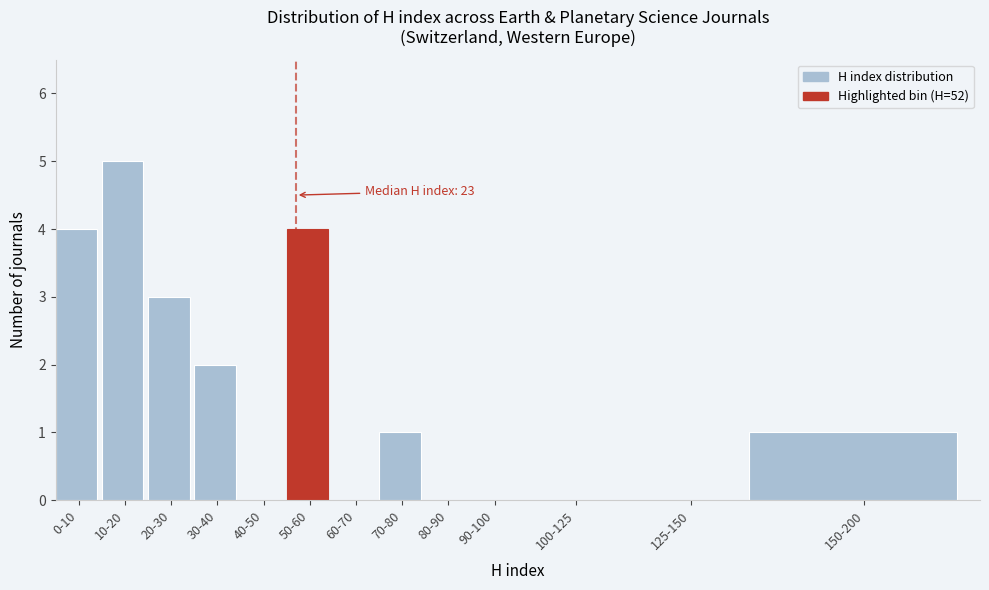

Reading left to right, transcribe all the data shown in this chart.

0-10=4	10-20=5	20-30=3	30-40=2	40-50=0	50-60=4	60-70=0	70-80=1	80-90=0	90-100=0	100-125=0	125-150=0	150-200=1